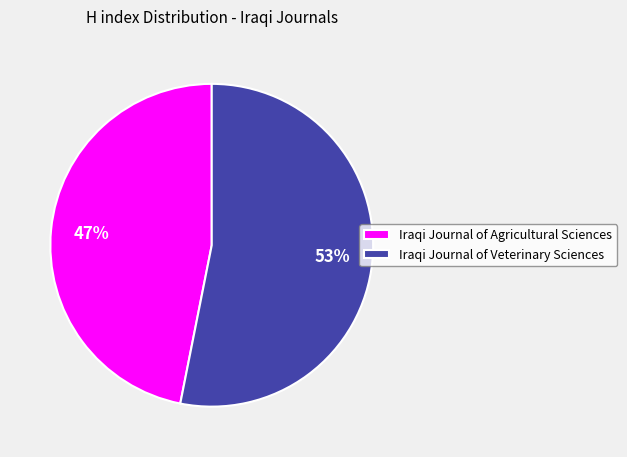

Do Iraqi Journal of Veterinary Sciences and Iraqi Journal of Agricultural Sciences together represent more than half of the pie?

Yes